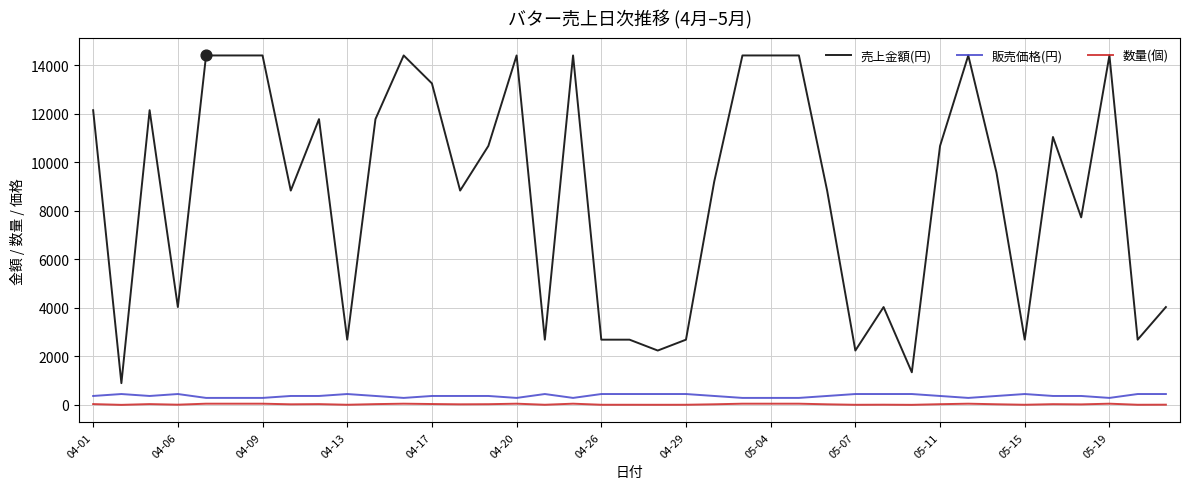

Which series has the largest total across all categories?

売上金額(円)